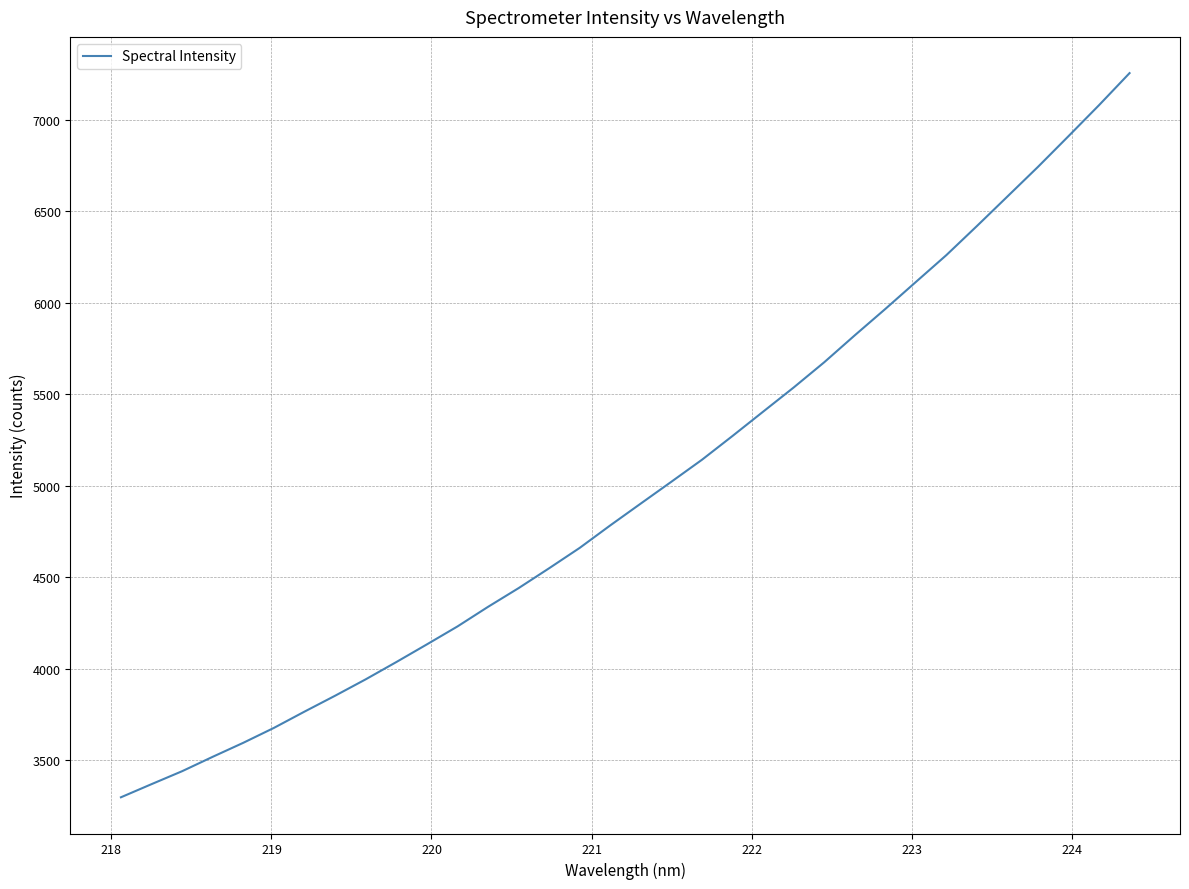

What is the difference between the maximum and minimum values?

3955.6